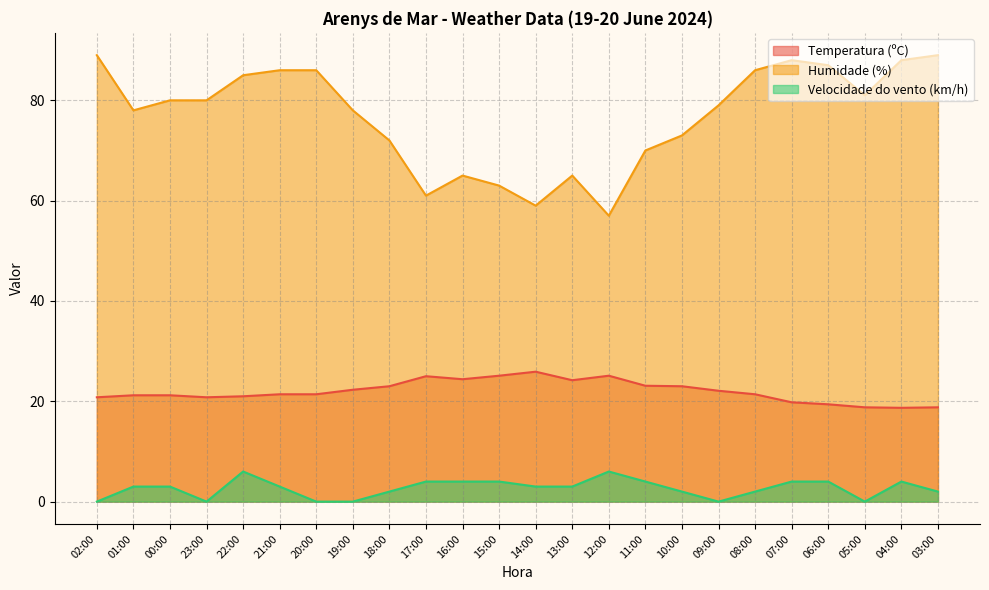

Reading left to right, what are all the values shown in this chart?

Temperatura (ºC): 20.8	21.2	21.2	20.8	21.0	21.4	21.4	22.3	23.0	25.0	24.4	25.1	25.9	24.2	25.1	23.1	23.0	22.1	21.4	19.8	19.4	18.8	18.7	18.8
Humidade (%): 89.0	78.0	80.0	80.0	85.0	86.0	86.0	78.0	72.0	61.0	65.0	63.0	59.0	65.0	57.0	70.0	73.0	79.0	86.0	88.0	87.0	81.0	88.0	89.0
Velocidade do vento (km/h): 0.0	3.0	3.0	0.0	6.0	3.0	0.0	0.0	2.0	4.0	4.0	4.0	3.0	3.0	6.0	4.0	2.0	0.0	2.0	4.0	4.0	0.0	4.0	2.0